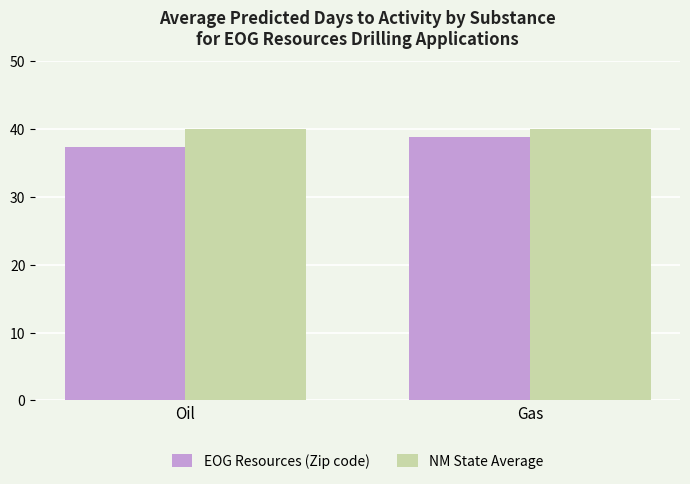

At which label does EOG Resources (Zip code) reach its peak?

Gas